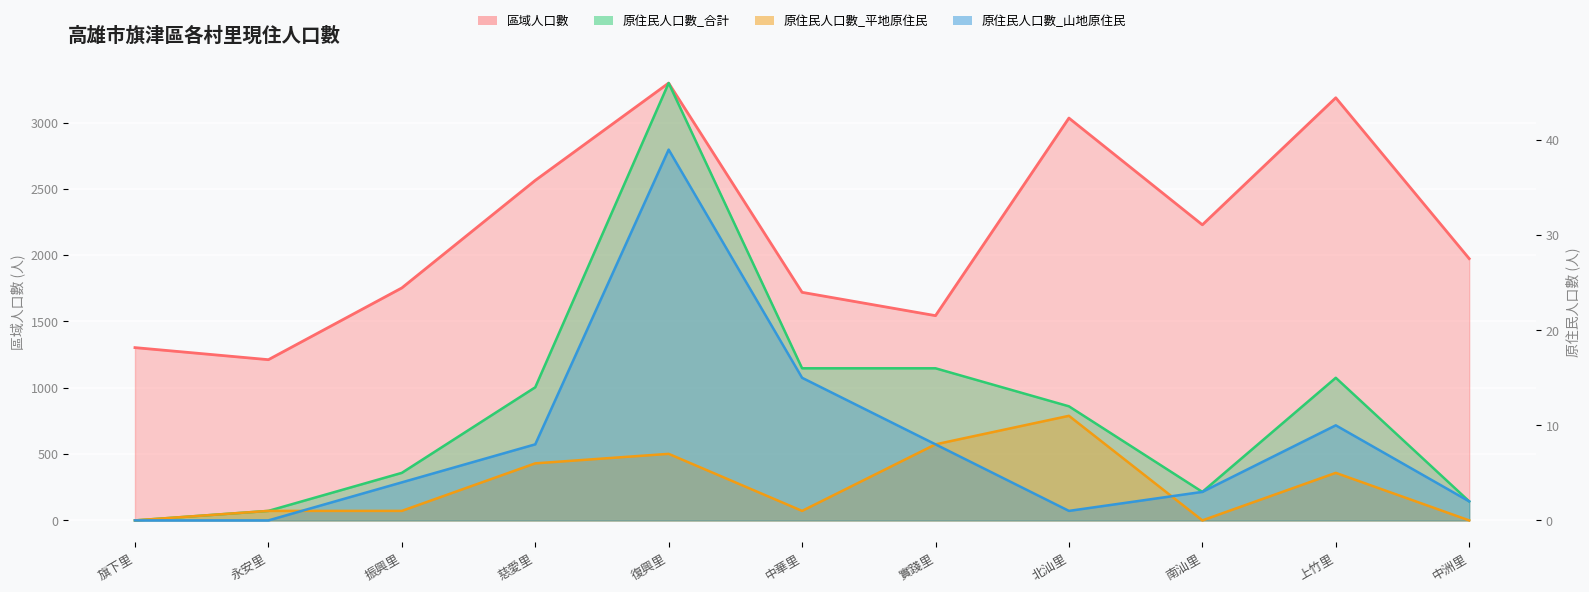

At which label does 原住民人口數_平地原住民 reach its peak?

北汕里